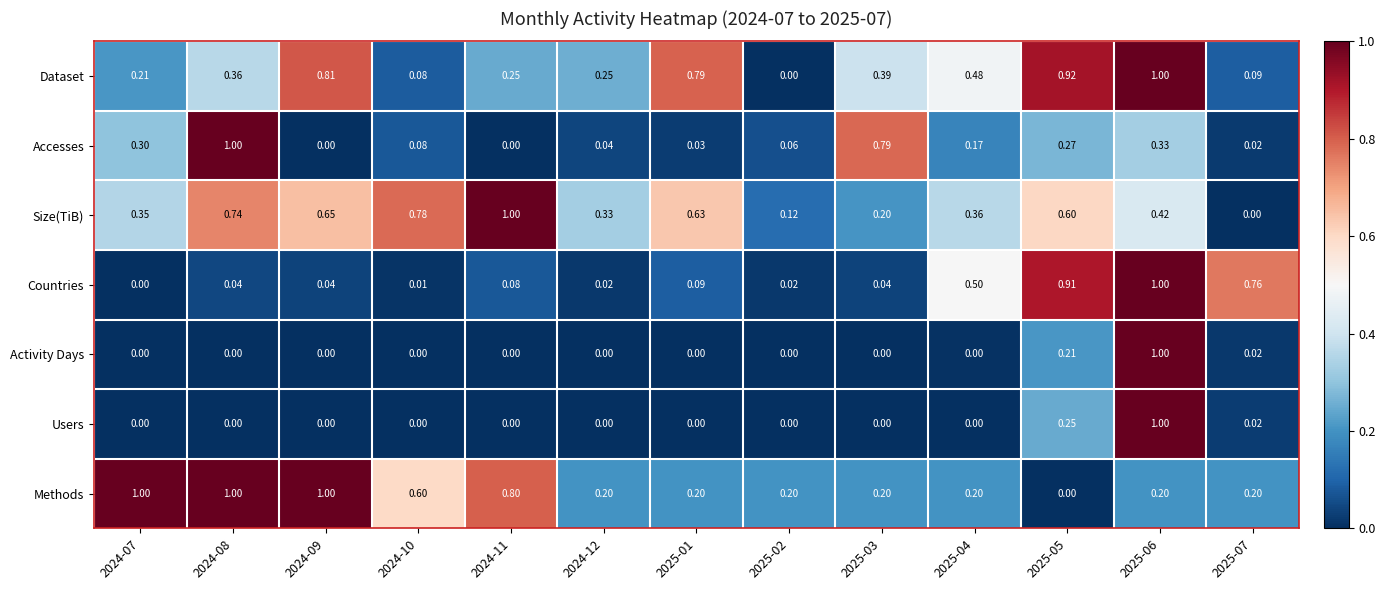

Between 2024-12 and 2025-02, which series saw the biggest shift?

Dataset